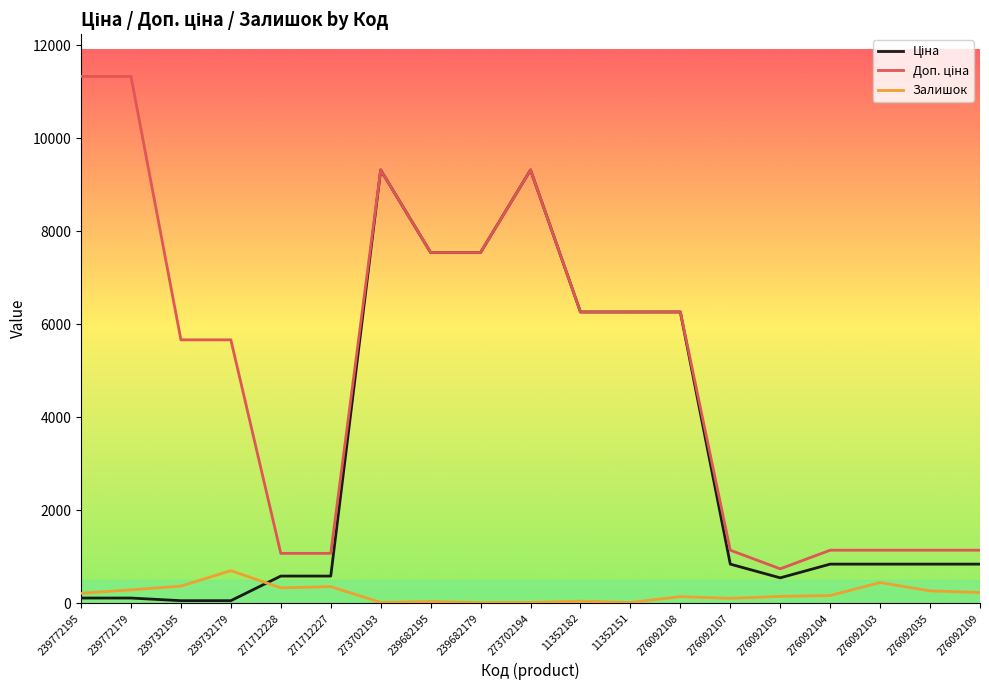

What is the difference between the highest and lowest values at 271712227?

715.5